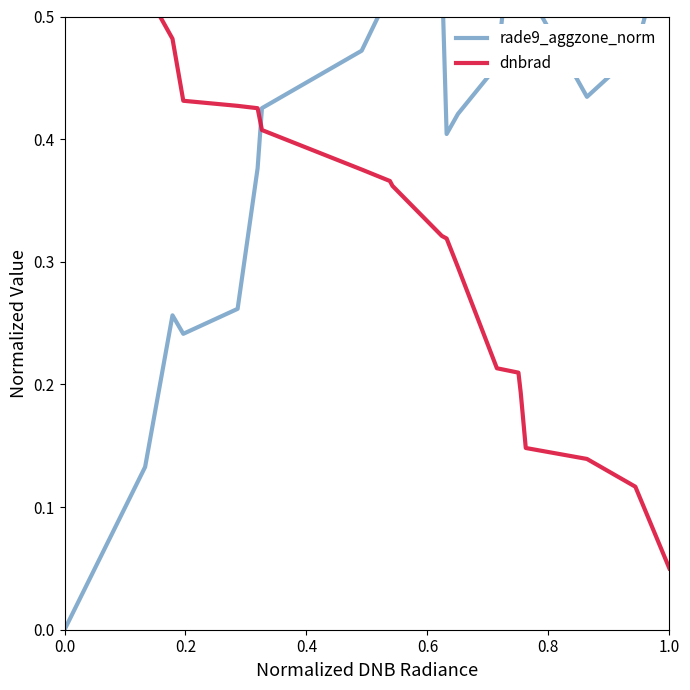

What is the sum of all dnbrad values?

6.4